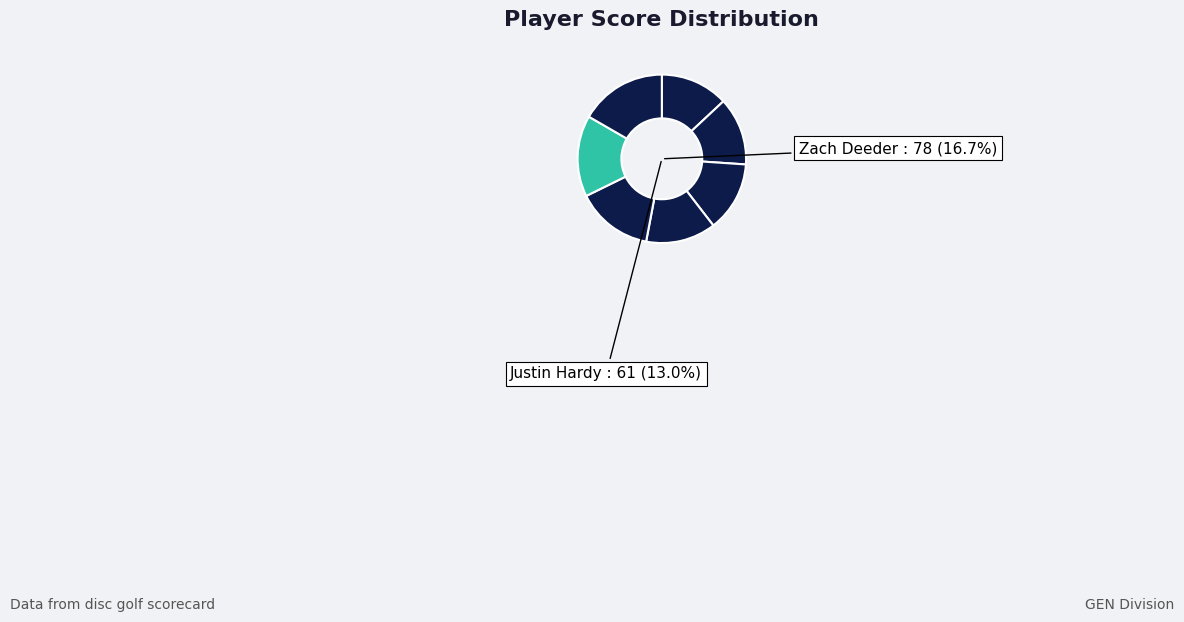

Which slice is the smallest?

Gracen Lomelino